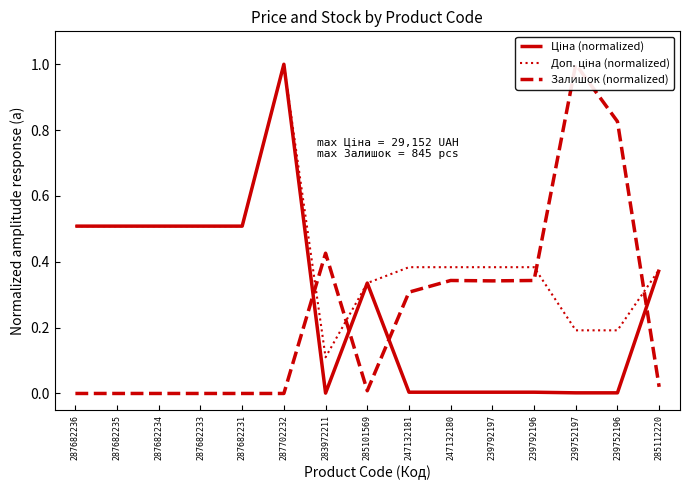

What is the label of the 9th point from the right?

283972211